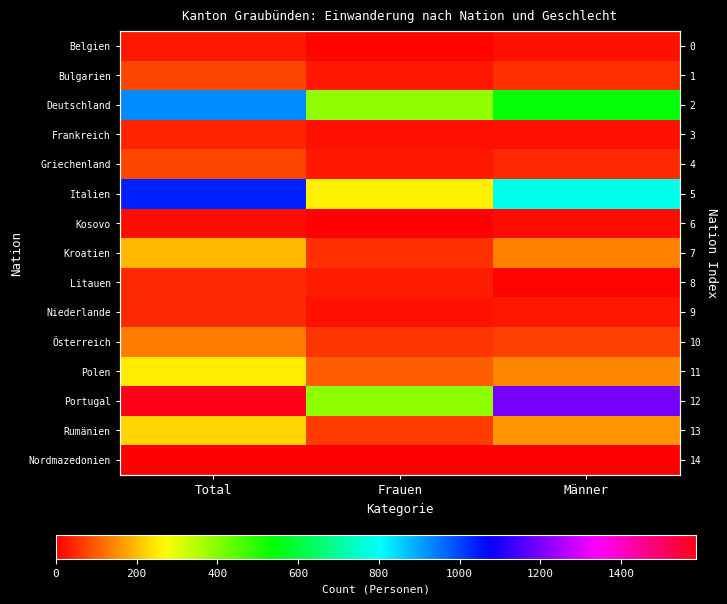

Which series has the widest spread of values?

Portugal